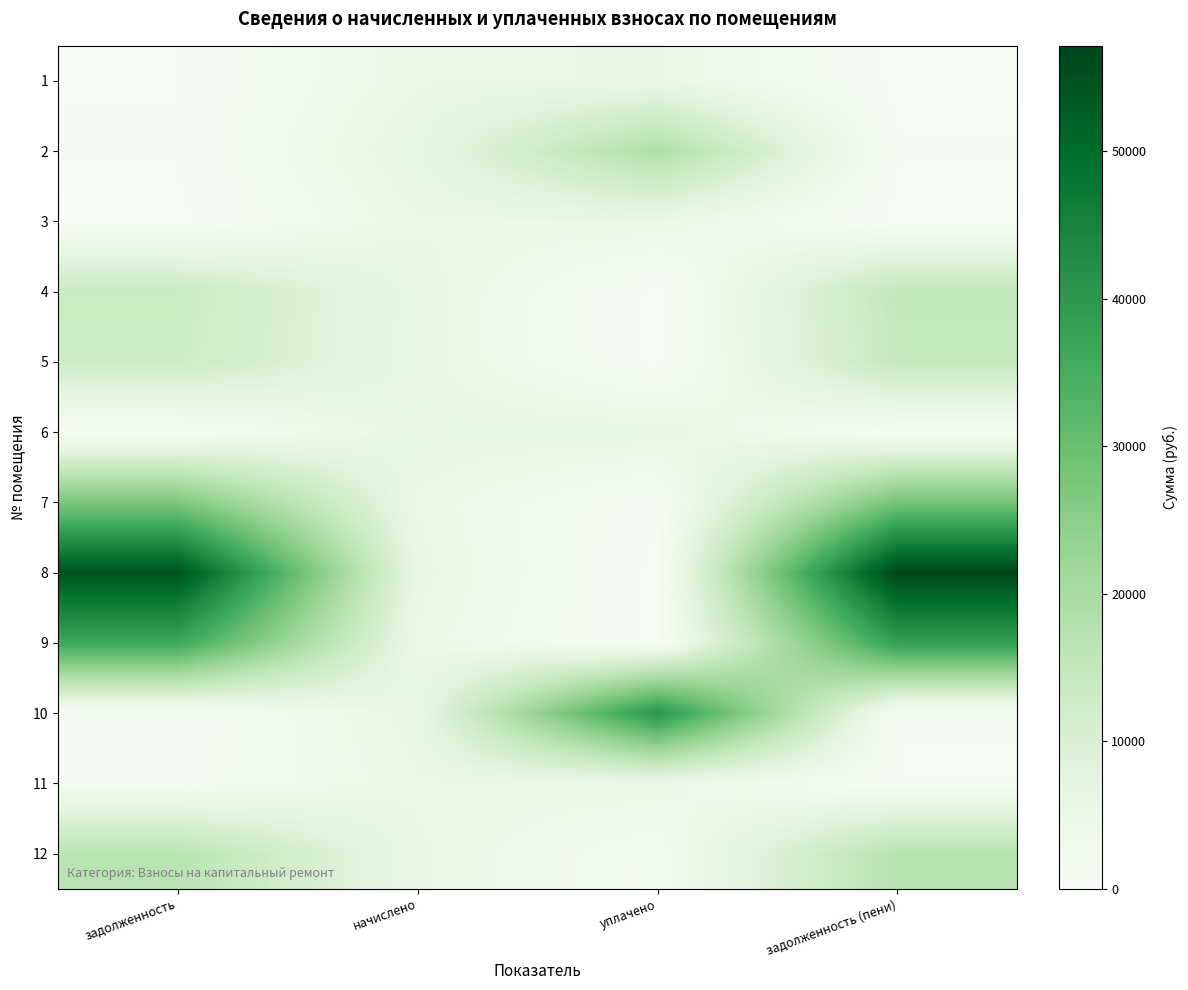

Reading left to right, extract all data points from this chart.

1: задолженность=408.6	начислено=4903.3	уплачено=5243.4	задолженность (пени)=0.0
2: задолженность=512.4	начислено=6149.3	уплачено=18834.4	задолженность (пени)=512.4
3: задолженность=0.0	начислено=4903.3	уплачено=4903.3	задолженность (пени)=0.0
4: задолженность=13195.0	начислено=5746.0	уплачено=0.0	задолженность (пени)=14961.6
5: задолженность=12586.5	начислено=5710.1	уплачено=0.0	задолженность (пени)=14328.8
6: задолженность=493.0	начислено=5916.2	уплачено=5833.1	задолженность (пени)=493.0
7: задолженность=27238.0	начислено=4840.6	уплачено=624.6	задолженность (пени)=28440.5
8: задолженность=54657.4	начислено=5503.9	уплачено=0.0	задолженность (пени)=57139.2
9: задолженность=36636.7	начислено=4741.9	уплачено=0.0	задолженность (пени)=38603.3
10: задолженность=469.1	начислено=5629.4	уплачено=40926.2	задолженность (пени)=469.1
11: задолженность=1216.2	начислено=4858.4	уплачено=4790.1	задолженность (пени)=405.6
12: задолженность=16754.2	начислено=5288.8	уплачено=1952.4	задолженность (пени)=17330.4